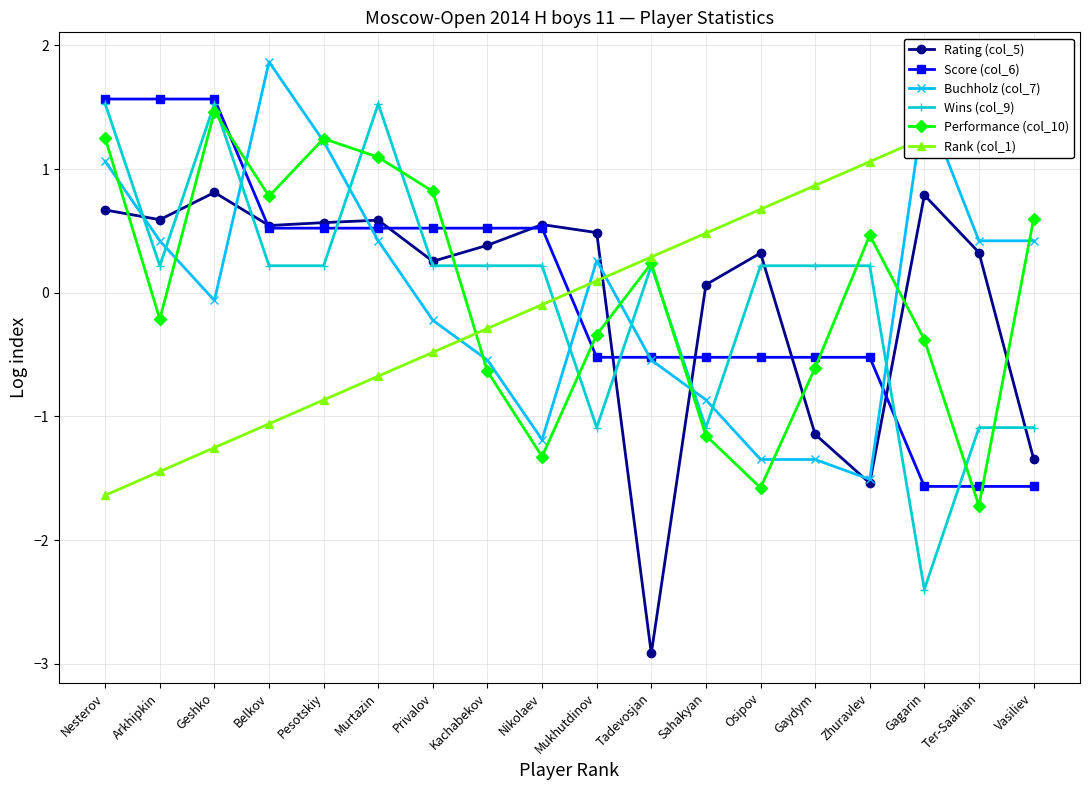

Which series has the widest spread of values?

Wins (col_9)